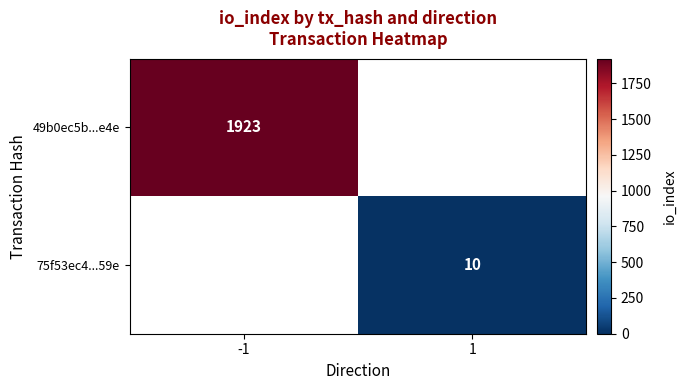

The value of 75f53ec4...59e at 1 is 2.0. True or false?

False